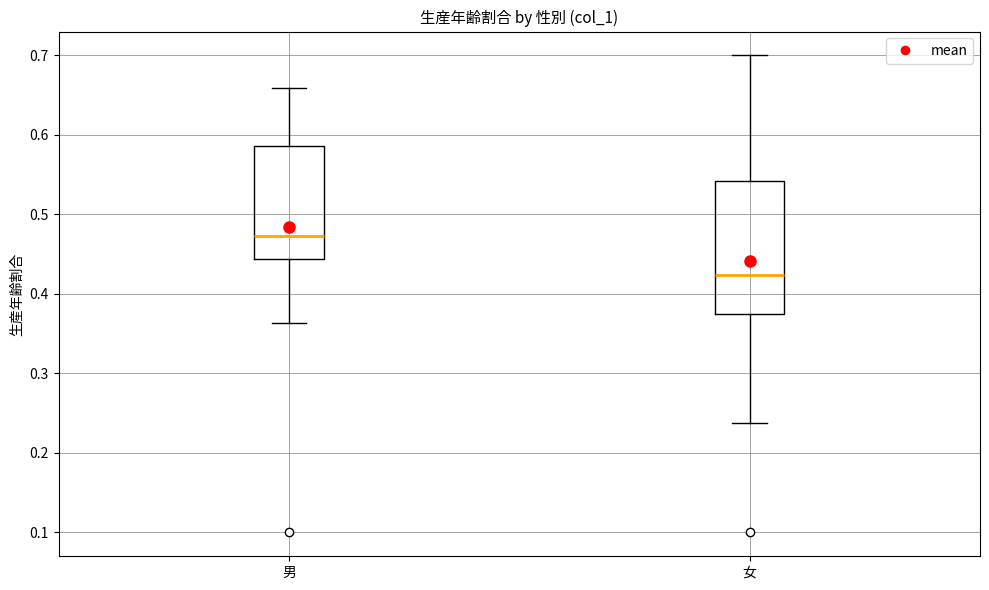

Where is the upper edge of the box for 女 on the y-axis? The values are not printed on the chart, so give them approximately, as read against the axis.

0.54